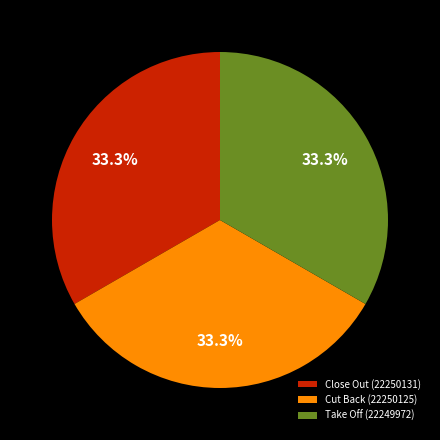

Count the number of slices in the pie.

3